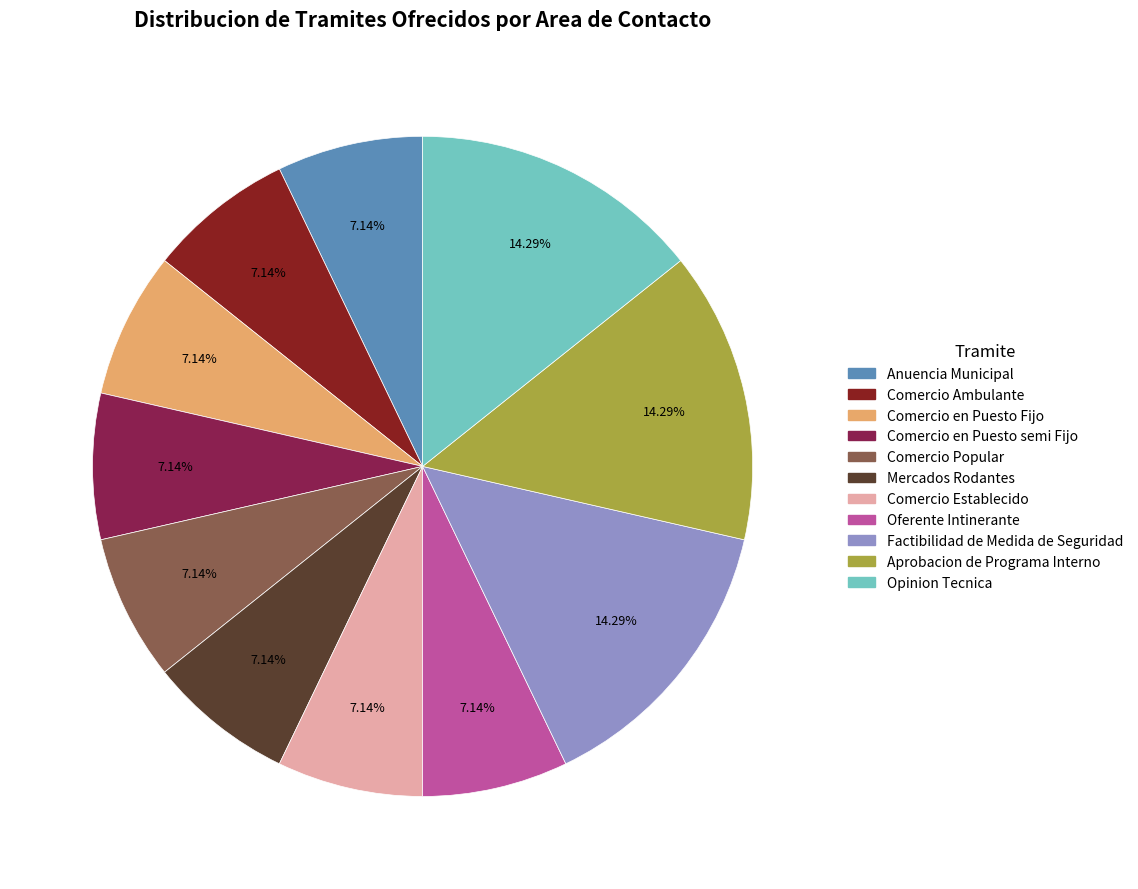

Is it true that Opinion Tecnica is 14% of the pie?

True